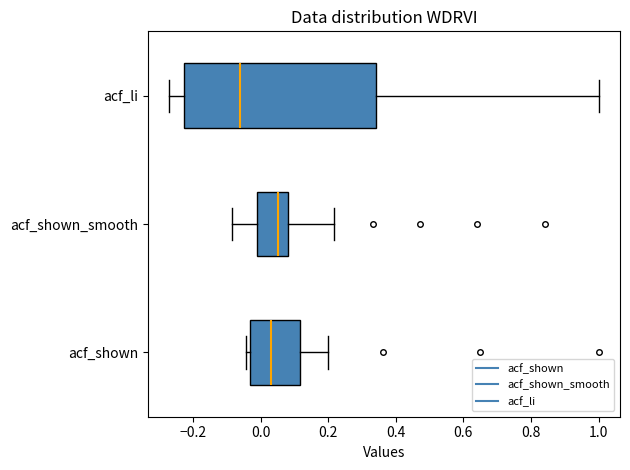

Reading bottom to top, read every box against the x-axis: the position of its median line, the range the box covers, and the ends of its whiskers. The values are not printed on the chart, so give them approximately, as read against the axis.

acf_shown: median 0.04, box -0.04 to 0.12, whiskers -0.04 (just left of the box's left edge) to 0.20
acf_shown_smooth: median 0.06, box -0.02 to 0.08, whiskers -0.08 to 0.22
acf_li: median -0.06, box -0.22 to 0.34, whiskers -0.28 to 1.00